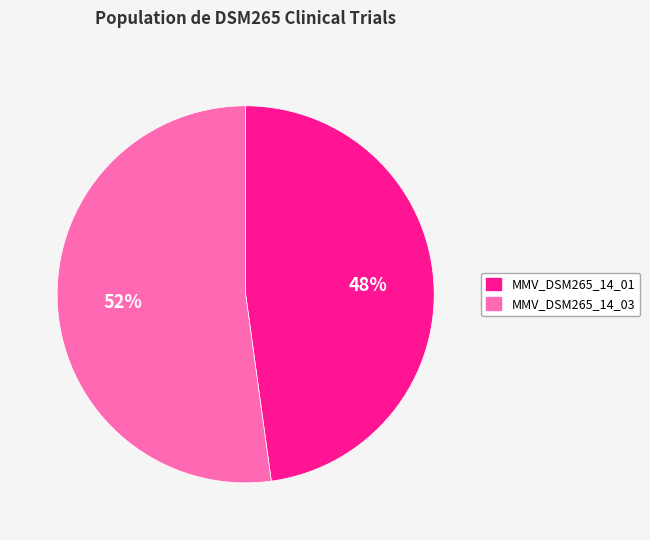

Is there a majority slice in this chart?

Yes